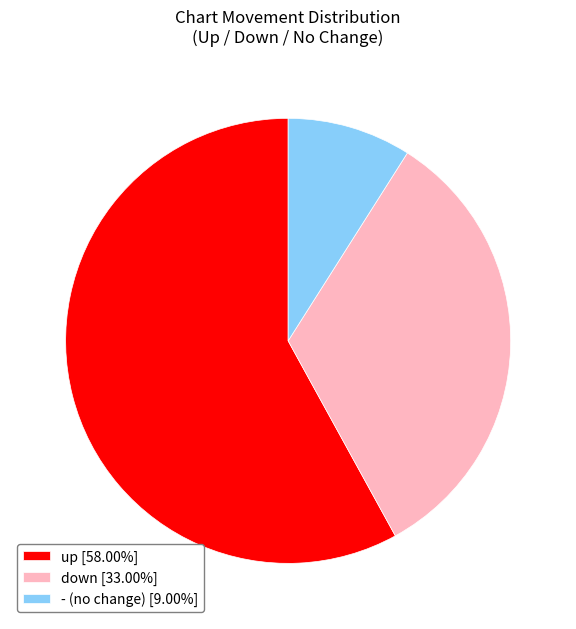

Combined, do - and down account for over 50%?

No